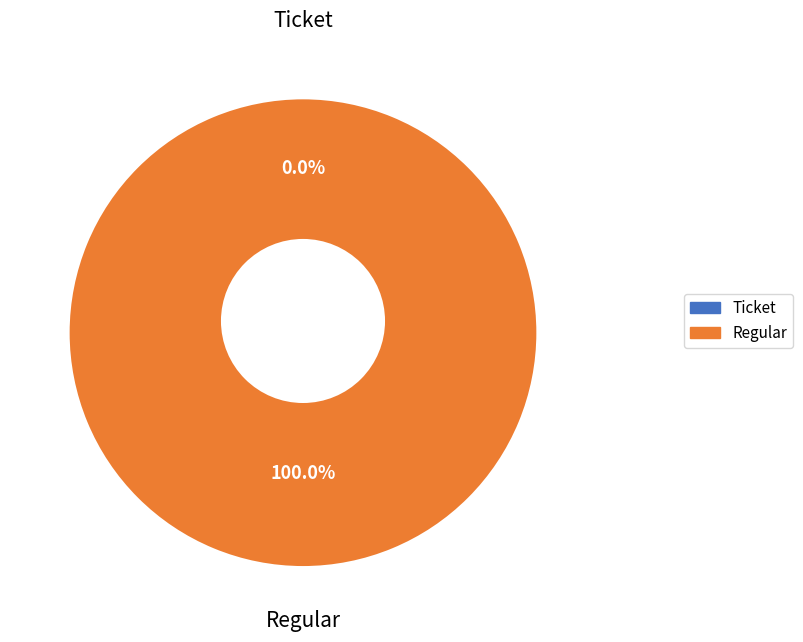

Which category has the biggest portion of the pie?

Regular